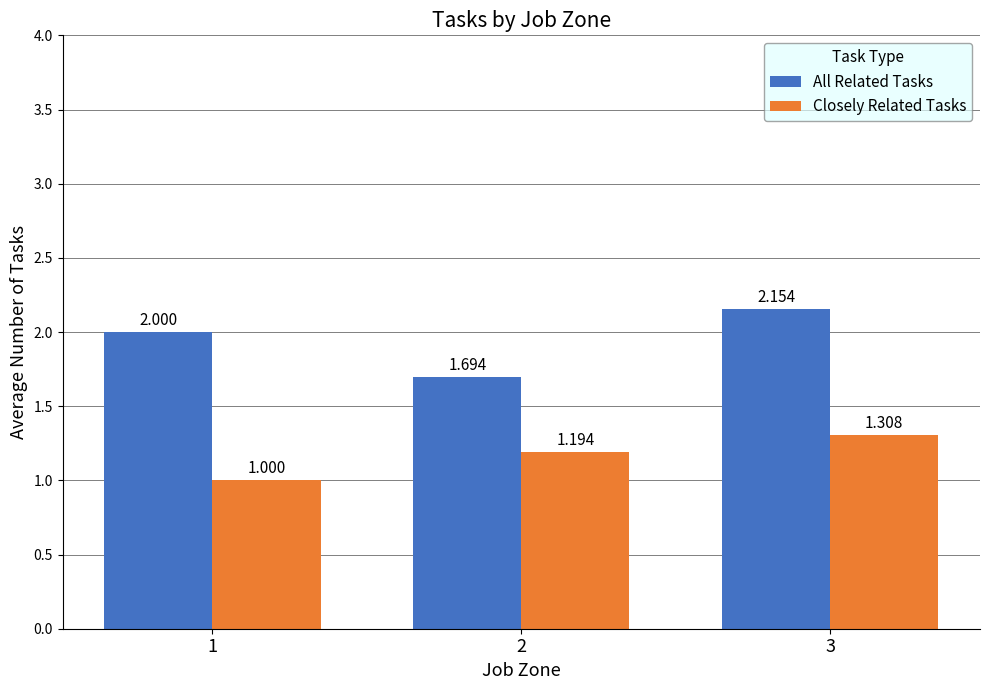

Is the value of All Related Tasks at 3 greater than the value of Closely Related Tasks at 1?

Yes